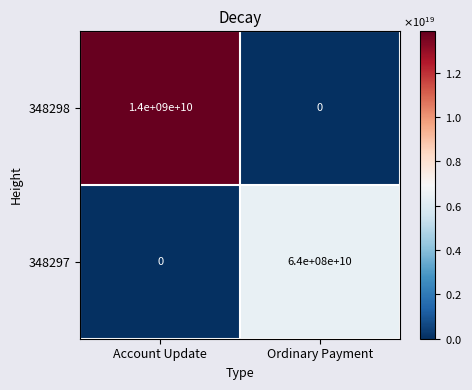

The value of 348297 at Ordinary Payment is 11252979203144228864. True or false?

False